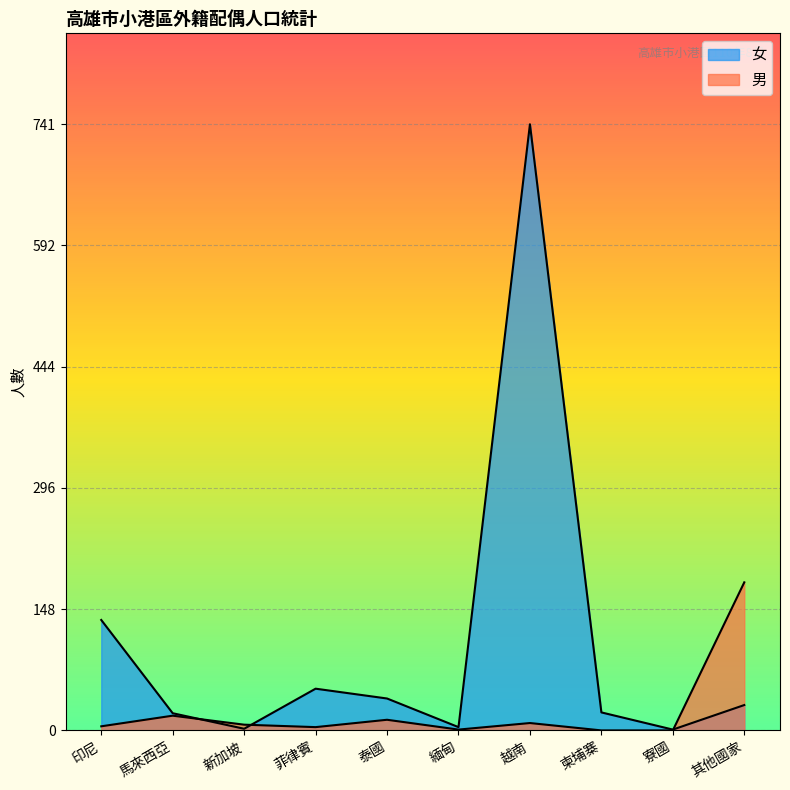

Is it true that 女 equals 77 at 印尼?

False